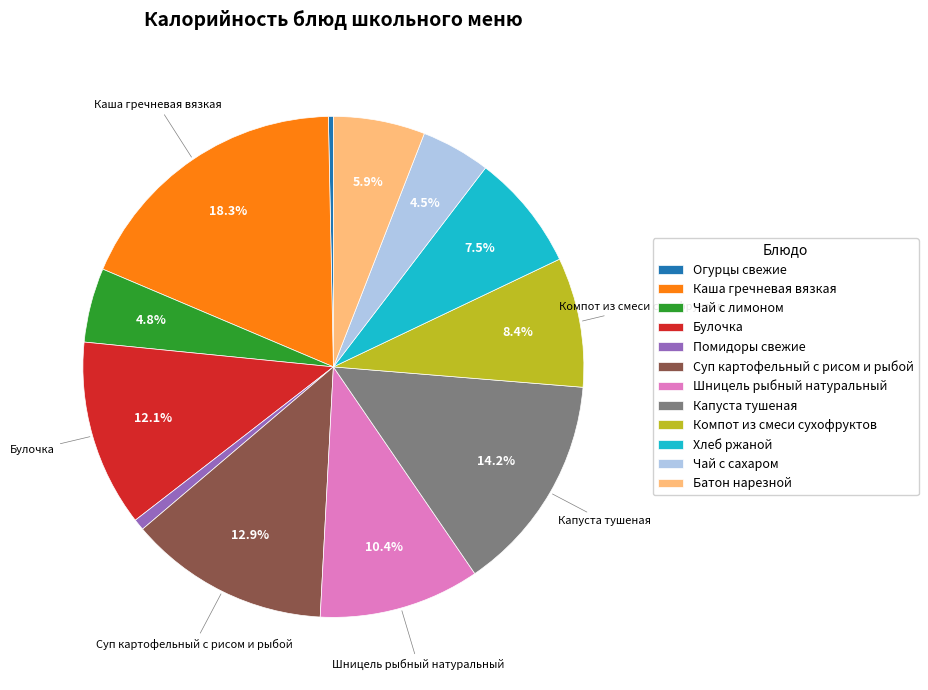

Which category has the biggest portion of the pie?

Каша гречневая вязкая